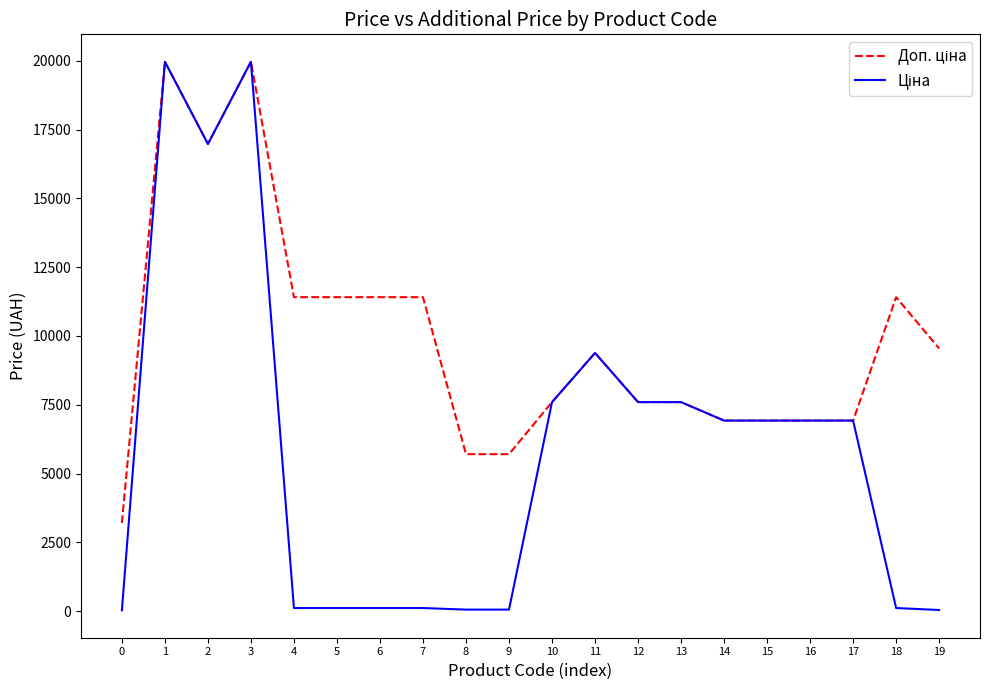

What is the greatest value displayed?

19964.2